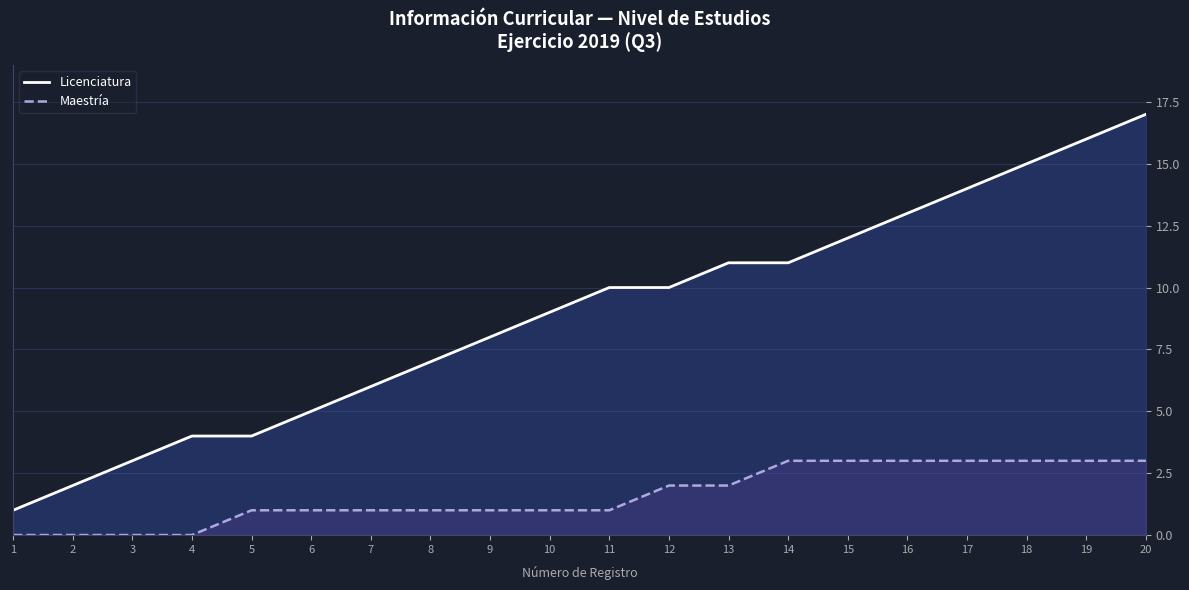

True or false: Licenciatura and Maestría intersect in this chart.

False